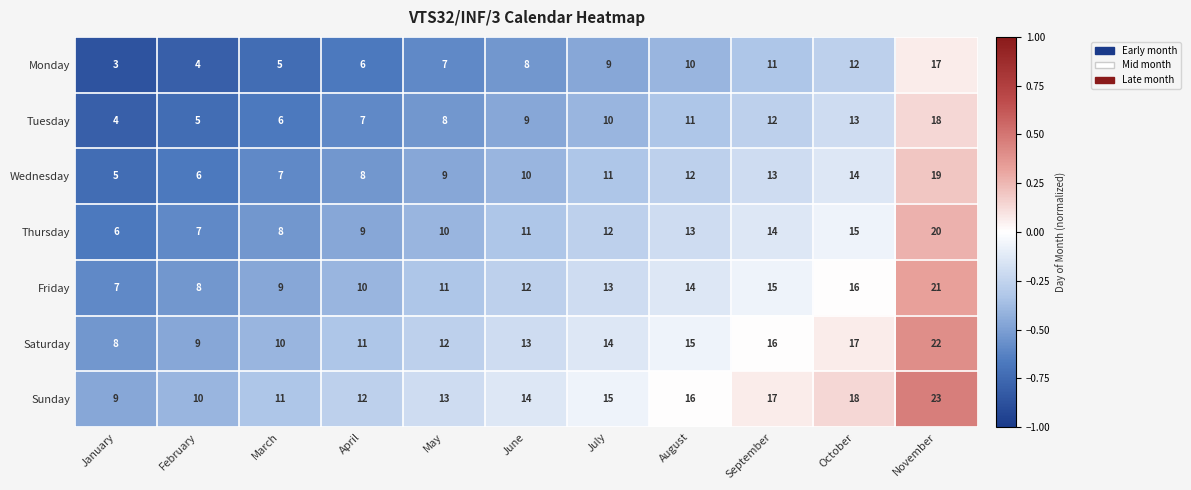

Count the number of categories in the chart.

11